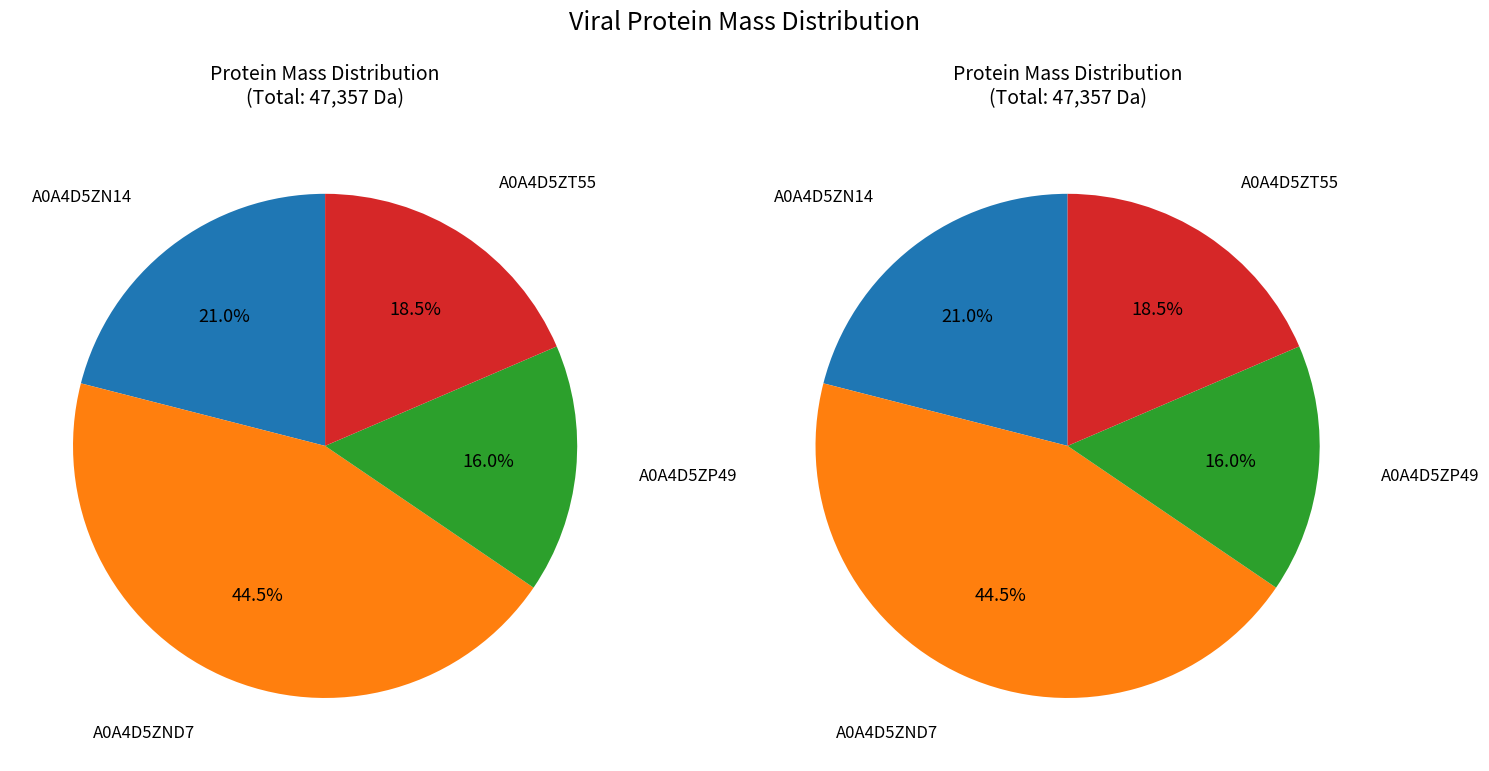

What is the smallest slice in the pie chart?

A0A4D5ZP49